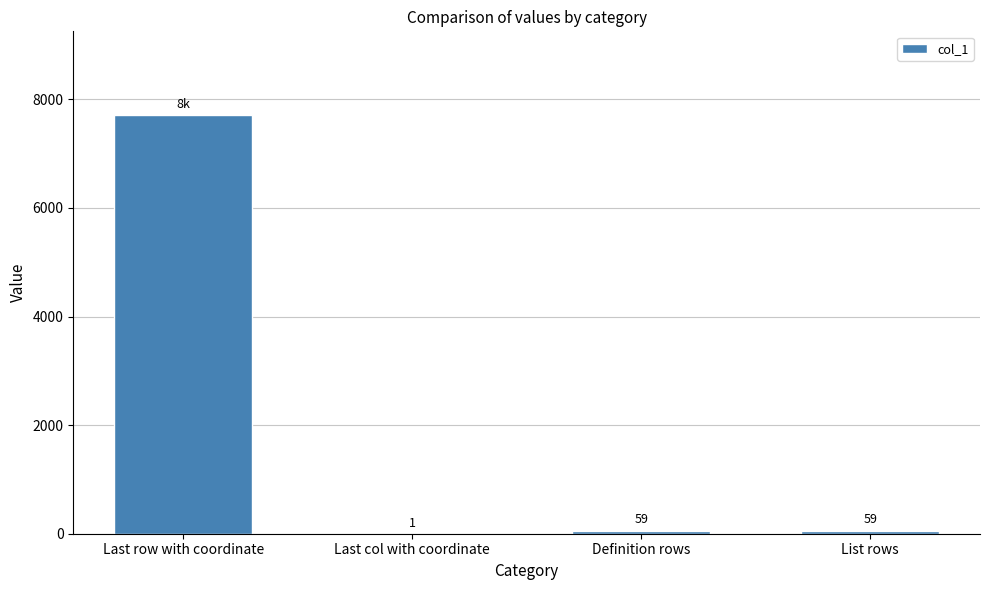

True or false: the data shows 59 at Definition rows.

True